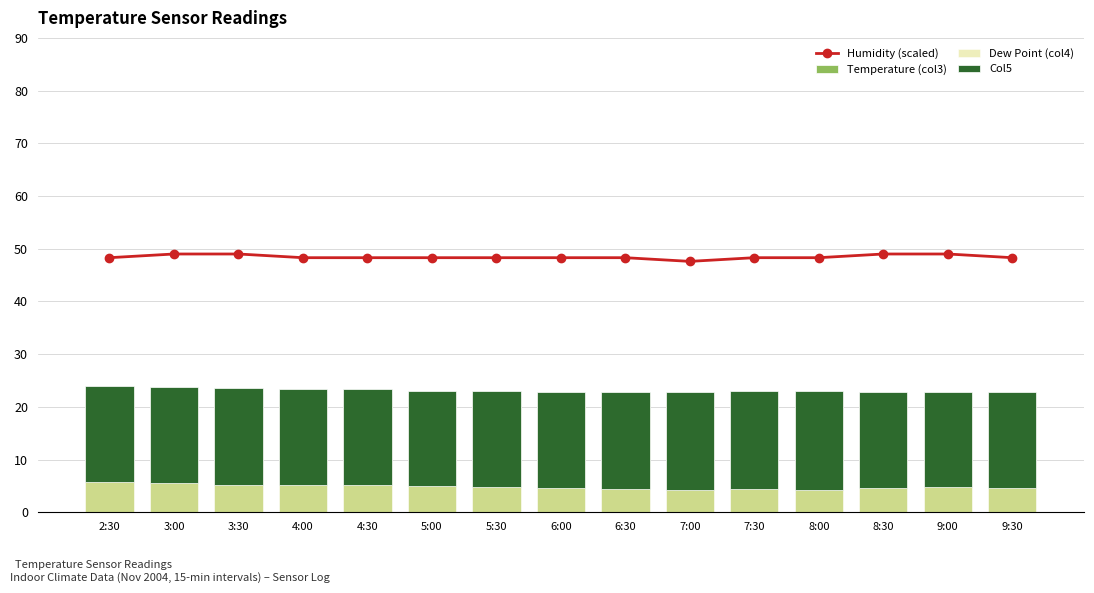

At how many categories does at least one series exceed 28?

15